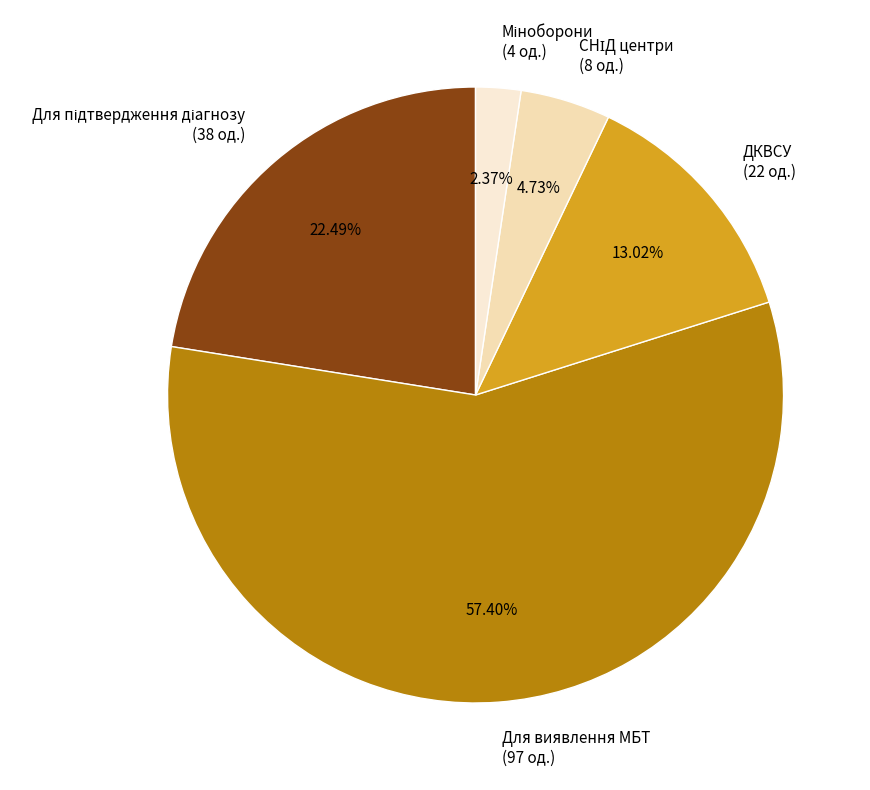

Which category accounts for the majority?

Для виявлення МБТ